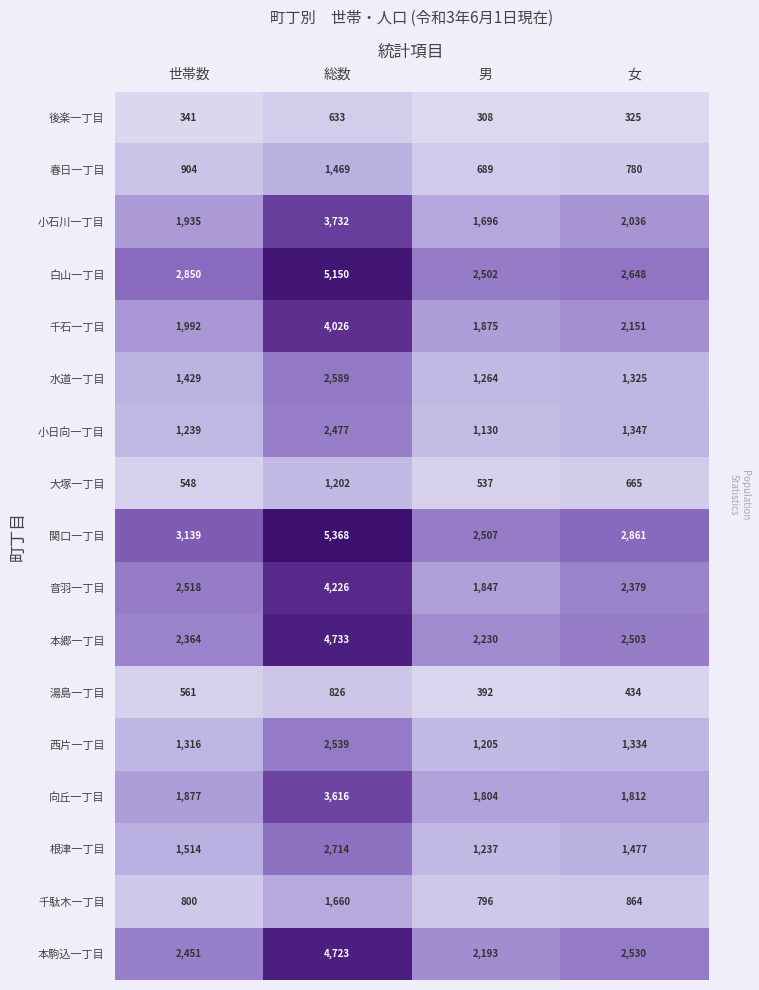

At how many categories does at least one series exceed 3137?

2